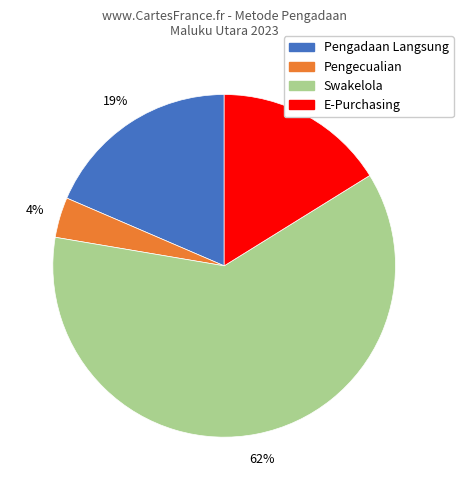

To the nearest percent, what is the average slice percentage?

25%